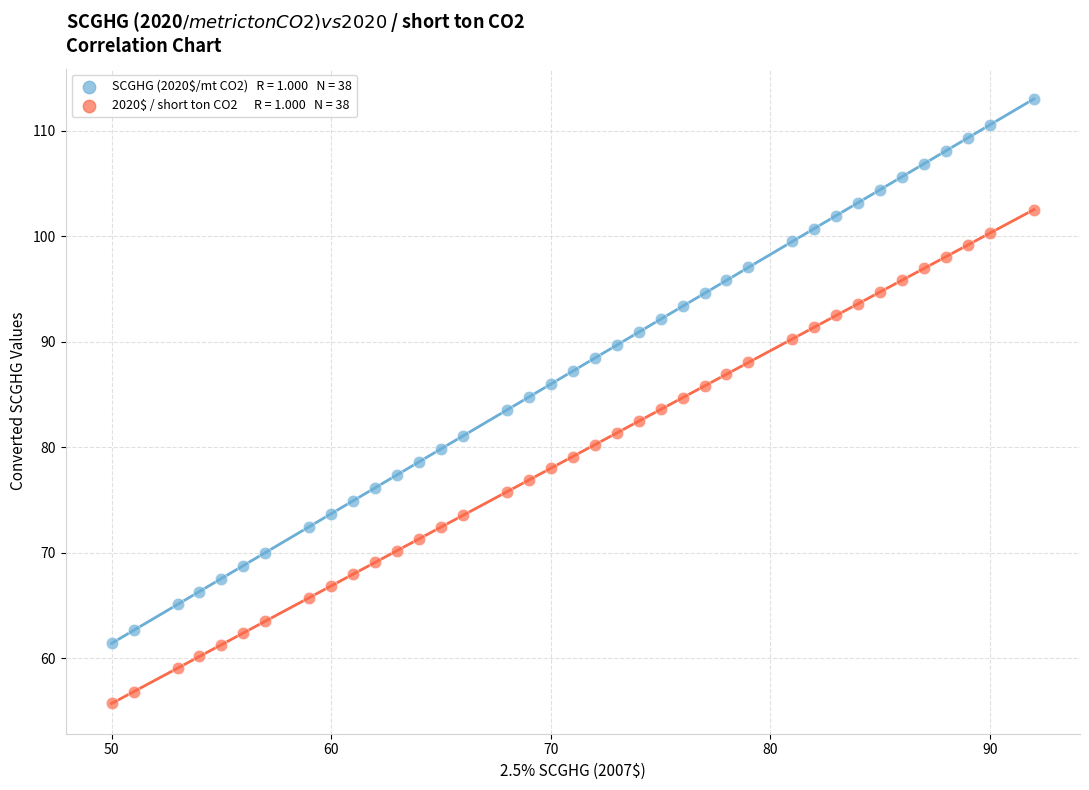

Across all data points, what is the range of Y values (max minus min)?

57.3